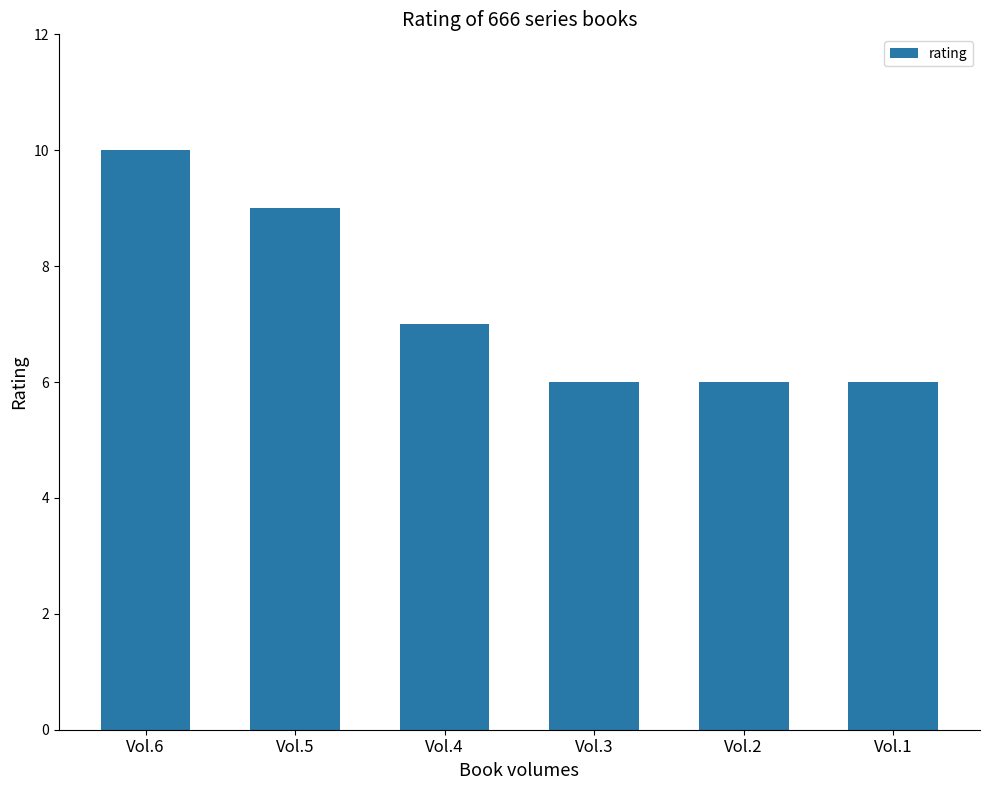

What is the maximum value shown in the chart?

10